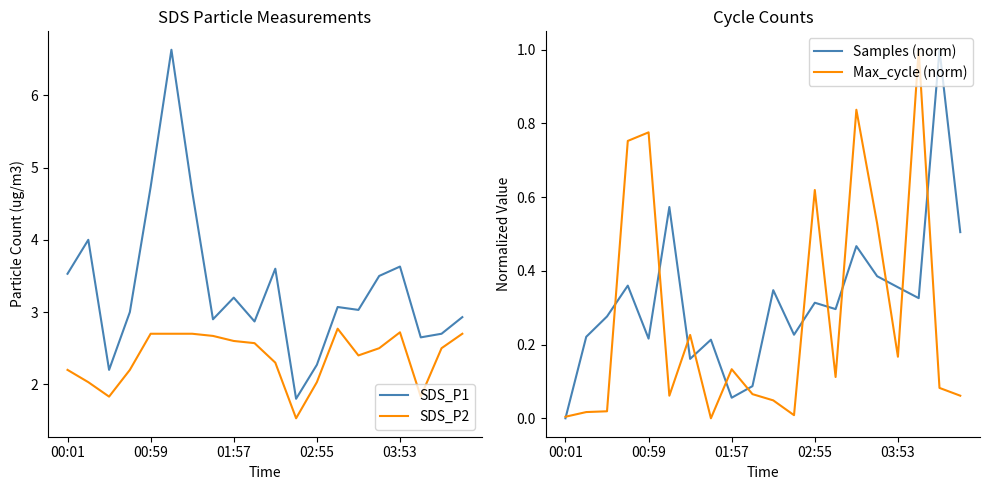

What is the value of the SDS_P1 point at the 7th from the left?

4.7